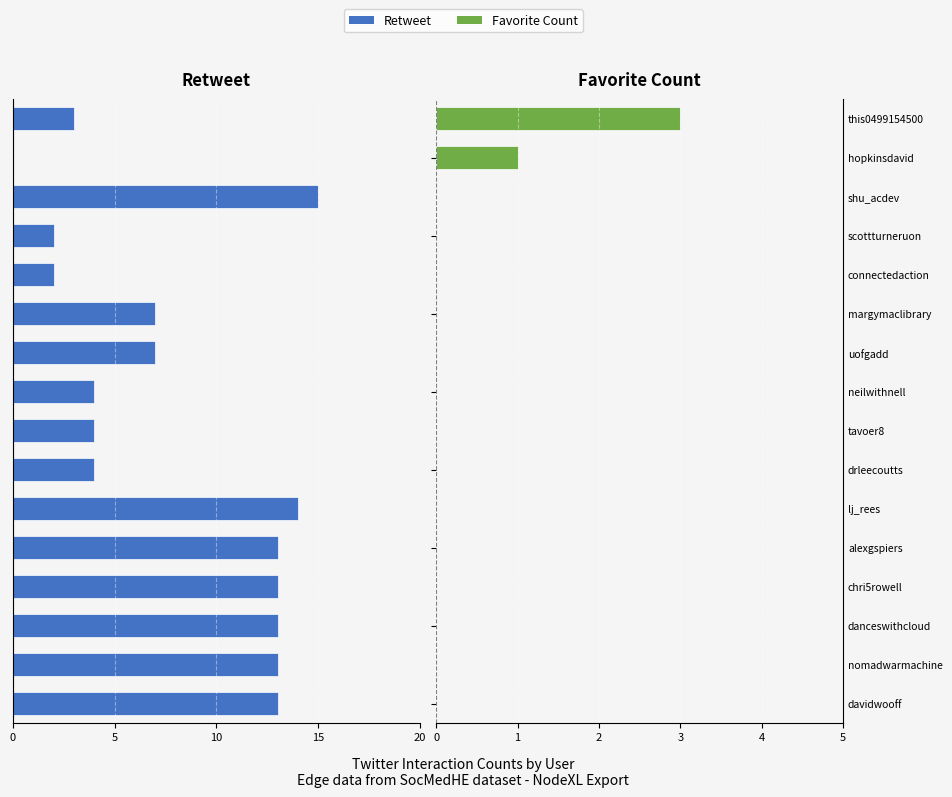

Which has a higher value, connectedaction or lj_rees?

connectedaction